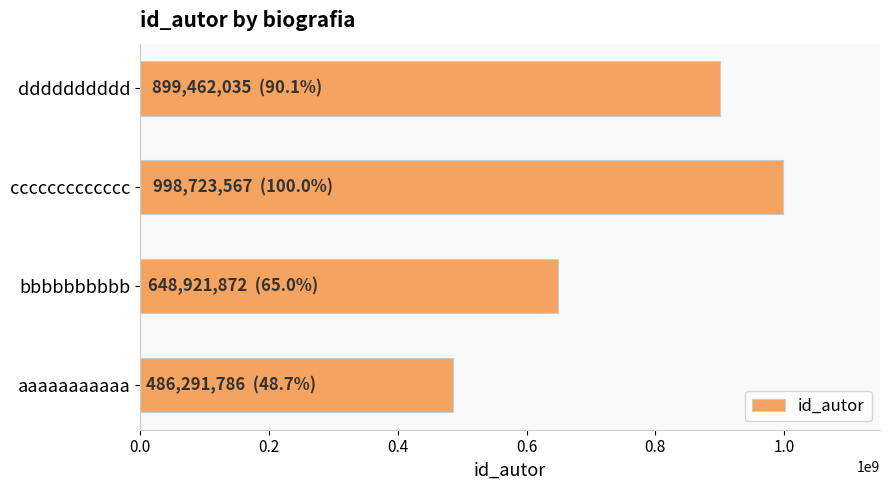

List the labels in order of value, smallest first.

aaaaaaaaaaa, bbbbbbbbbb, dddddddddd, ccccccccccccc